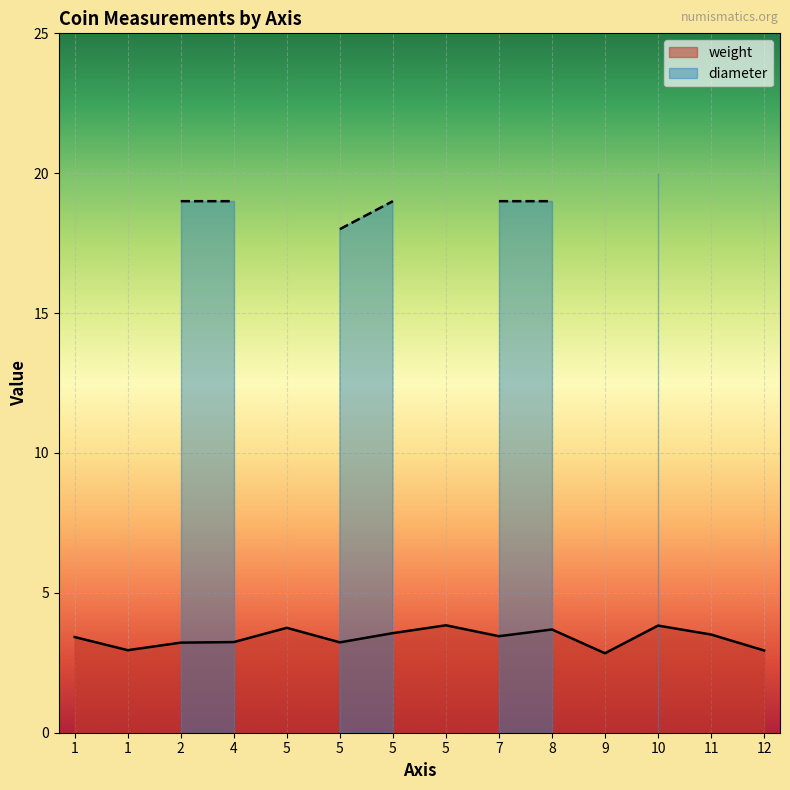

What are all the series names shown in the legend?

weight, diameter